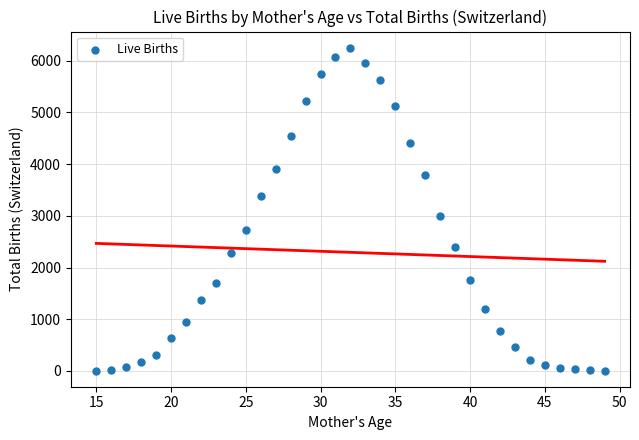

What is the range of X values (max minus min)?

34